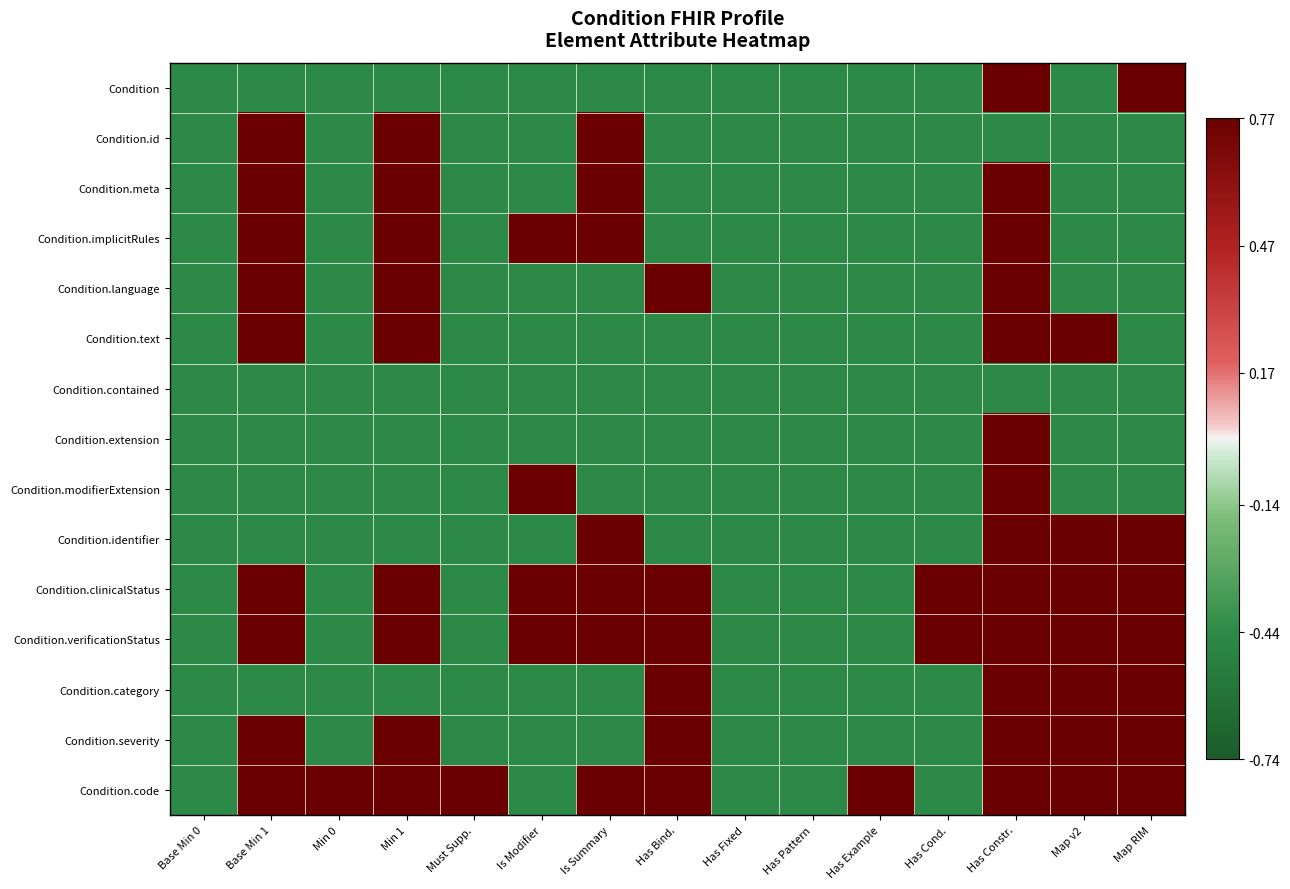

Reading right to left, what are all the values shown in this chart?

Condition: Map RIM=0.8	Map v2=-0.4	Has Constr.=0.8	Has Cond.=-0.4	Has Example=-0.4	Has Pattern=-0.4	Has Fixed=-0.4	Has Bind.=-0.4	Is Summary=-0.4	Is Modifier=-0.4	Must Supp.=-0.4	Min 1=-0.4	Min 0=-0.4	Base Min 1=-0.4	Base Min 0=-0.4
Condition.id: Map RIM=-0.4	Map v2=-0.4	Has Constr.=-0.4	Has Cond.=-0.4	Has Example=-0.4	Has Pattern=-0.4	Has Fixed=-0.4	Has Bind.=-0.4	Is Summary=0.8	Is Modifier=-0.4	Must Supp.=-0.4	Min 1=0.8	Min 0=-0.4	Base Min 1=0.8	Base Min 0=-0.4
Condition.meta: Map RIM=-0.4	Map v2=-0.4	Has Constr.=0.8	Has Cond.=-0.4	Has Example=-0.4	Has Pattern=-0.4	Has Fixed=-0.4	Has Bind.=-0.4	Is Summary=0.8	Is Modifier=-0.4	Must Supp.=-0.4	Min 1=0.8	Min 0=-0.4	Base Min 1=0.8	Base Min 0=-0.4
Condition.implicitRules: Map RIM=-0.4	Map v2=-0.4	Has Constr.=0.8	Has Cond.=-0.4	Has Example=-0.4	Has Pattern=-0.4	Has Fixed=-0.4	Has Bind.=-0.4	Is Summary=0.8	Is Modifier=0.8	Must Supp.=-0.4	Min 1=0.8	Min 0=-0.4	Base Min 1=0.8	Base Min 0=-0.4
Condition.language: Map RIM=-0.4	Map v2=-0.4	Has Constr.=0.8	Has Cond.=-0.4	Has Example=-0.4	Has Pattern=-0.4	Has Fixed=-0.4	Has Bind.=0.8	Is Summary=-0.4	Is Modifier=-0.4	Must Supp.=-0.4	Min 1=0.8	Min 0=-0.4	Base Min 1=0.8	Base Min 0=-0.4
Condition.text: Map RIM=-0.4	Map v2=0.8	Has Constr.=0.8	Has Cond.=-0.4	Has Example=-0.4	Has Pattern=-0.4	Has Fixed=-0.4	Has Bind.=-0.4	Is Summary=-0.4	Is Modifier=-0.4	Must Supp.=-0.4	Min 1=0.8	Min 0=-0.4	Base Min 1=0.8	Base Min 0=-0.4
Condition.contained: Map RIM=-0.4	Map v2=-0.4	Has Constr.=-0.4	Has Cond.=-0.4	Has Example=-0.4	Has Pattern=-0.4	Has Fixed=-0.4	Has Bind.=-0.4	Is Summary=-0.4	Is Modifier=-0.4	Must Supp.=-0.4	Min 1=-0.4	Min 0=-0.4	Base Min 1=-0.4	Base Min 0=-0.4
Condition.extension: Map RIM=-0.4	Map v2=-0.4	Has Constr.=0.8	Has Cond.=-0.4	Has Example=-0.4	Has Pattern=-0.4	Has Fixed=-0.4	Has Bind.=-0.4	Is Summary=-0.4	Is Modifier=-0.4	Must Supp.=-0.4	Min 1=-0.4	Min 0=-0.4	Base Min 1=-0.4	Base Min 0=-0.4
Condition.modifierExtension: Map RIM=-0.4	Map v2=-0.4	Has Constr.=0.8	Has Cond.=-0.4	Has Example=-0.4	Has Pattern=-0.4	Has Fixed=-0.4	Has Bind.=-0.4	Is Summary=-0.4	Is Modifier=0.8	Must Supp.=-0.4	Min 1=-0.4	Min 0=-0.4	Base Min 1=-0.4	Base Min 0=-0.4
Condition.identifier: Map RIM=0.8	Map v2=0.8	Has Constr.=0.8	Has Cond.=-0.4	Has Example=-0.4	Has Pattern=-0.4	Has Fixed=-0.4	Has Bind.=-0.4	Is Summary=0.8	Is Modifier=-0.4	Must Supp.=-0.4	Min 1=-0.4	Min 0=-0.4	Base Min 1=-0.4	Base Min 0=-0.4
Condition.clinicalStatus: Map RIM=0.8	Map v2=0.8	Has Constr.=0.8	Has Cond.=0.8	Has Example=-0.4	Has Pattern=-0.4	Has Fixed=-0.4	Has Bind.=0.8	Is Summary=0.8	Is Modifier=0.8	Must Supp.=-0.4	Min 1=0.8	Min 0=-0.4	Base Min 1=0.8	Base Min 0=-0.4
Condition.verificationStatus: Map RIM=0.8	Map v2=0.8	Has Constr.=0.8	Has Cond.=0.8	Has Example=-0.4	Has Pattern=-0.4	Has Fixed=-0.4	Has Bind.=0.8	Is Summary=0.8	Is Modifier=0.8	Must Supp.=-0.4	Min 1=0.8	Min 0=-0.4	Base Min 1=0.8	Base Min 0=-0.4
Condition.category: Map RIM=0.8	Map v2=0.8	Has Constr.=0.8	Has Cond.=-0.4	Has Example=-0.4	Has Pattern=-0.4	Has Fixed=-0.4	Has Bind.=0.8	Is Summary=-0.4	Is Modifier=-0.4	Must Supp.=-0.4	Min 1=-0.4	Min 0=-0.4	Base Min 1=-0.4	Base Min 0=-0.4
Condition.severity: Map RIM=0.8	Map v2=0.8	Has Constr.=0.8	Has Cond.=-0.4	Has Example=-0.4	Has Pattern=-0.4	Has Fixed=-0.4	Has Bind.=0.8	Is Summary=-0.4	Is Modifier=-0.4	Must Supp.=-0.4	Min 1=0.8	Min 0=-0.4	Base Min 1=0.8	Base Min 0=-0.4
Condition.code: Map RIM=0.8	Map v2=0.8	Has Constr.=0.8	Has Cond.=-0.4	Has Example=0.8	Has Pattern=-0.4	Has Fixed=-0.4	Has Bind.=0.8	Is Summary=0.8	Is Modifier=-0.4	Must Supp.=0.8	Min 1=0.8	Min 0=0.8	Base Min 1=0.8	Base Min 0=-0.4